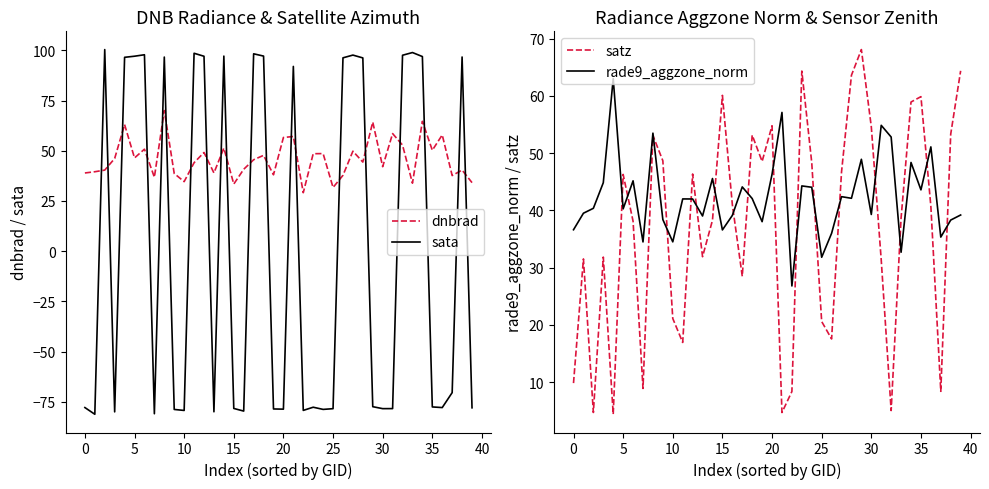

True or false: sata and dnbrad cross at least once.

True